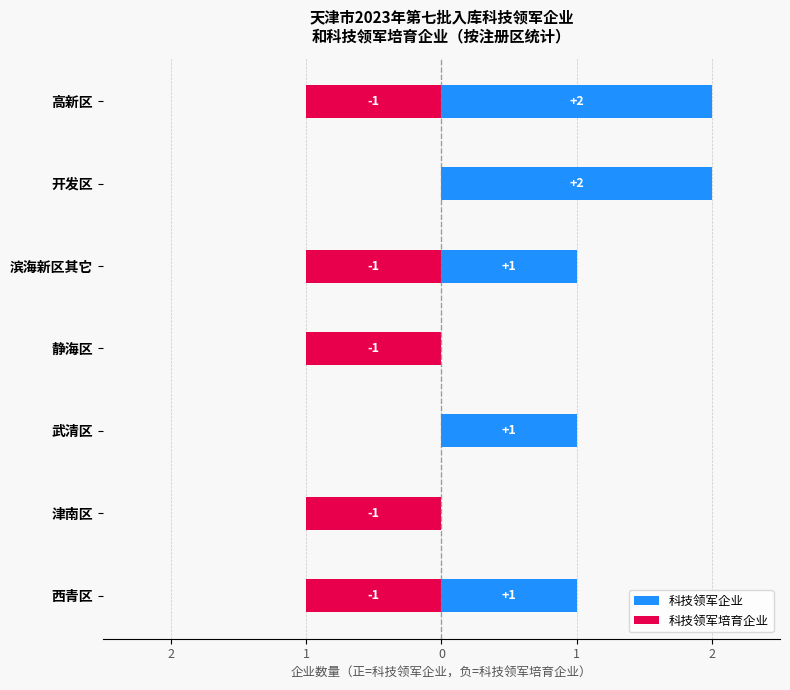

How many values in 科技领军企业 are above zero?

5